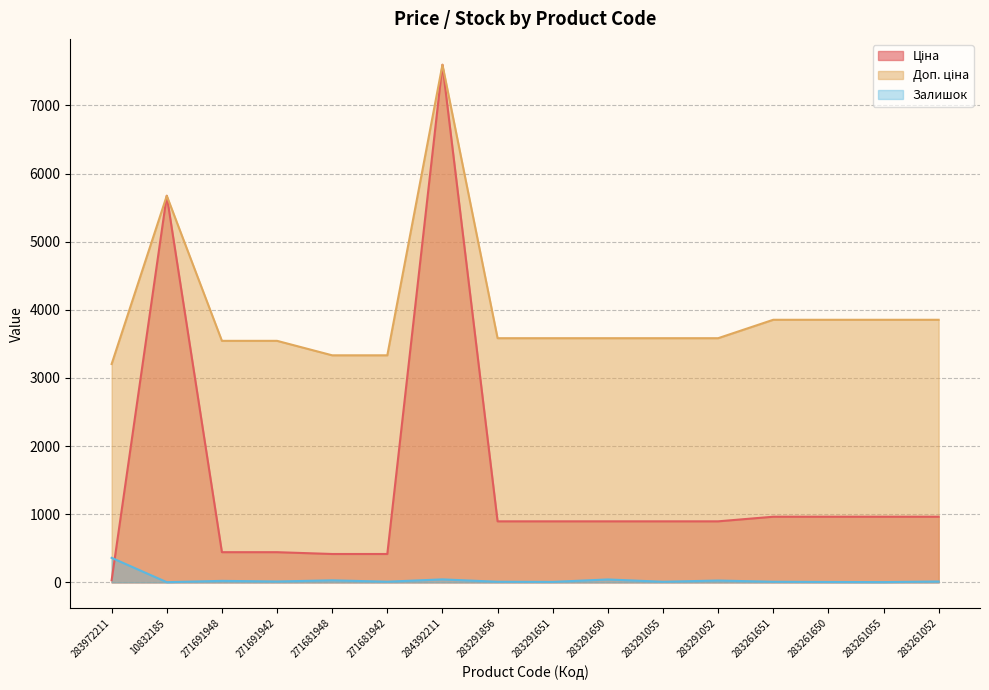

Is it true that Доп. ціна equals 5417.4 at 283291856?

False